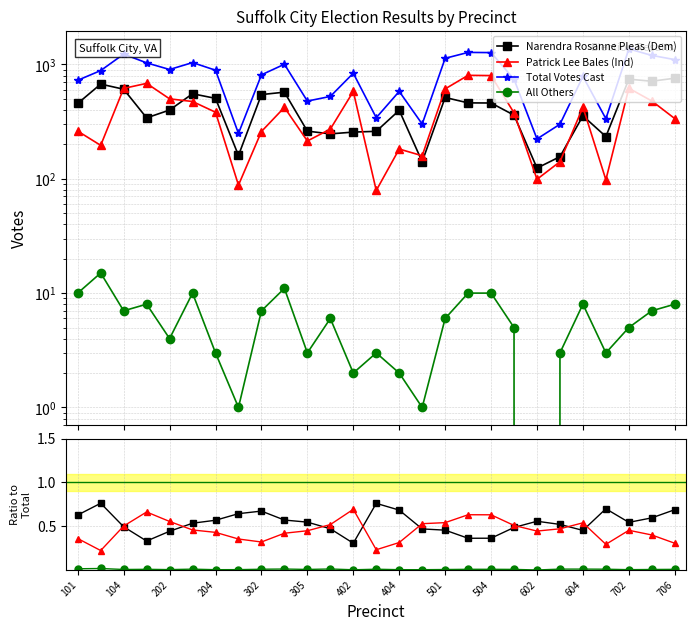

Read the Narendra Rosanne Pleas (Dem) value at 602.

0.6